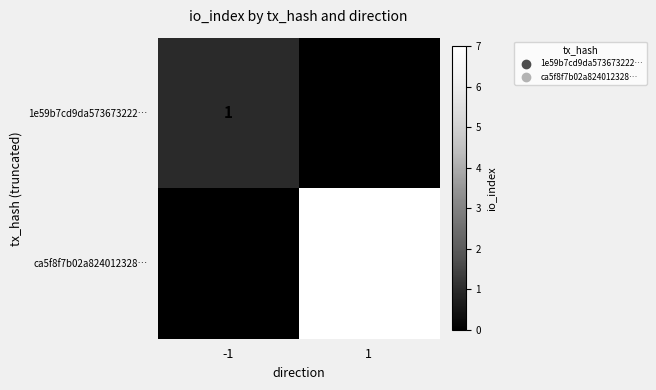

List the labels in order of ca5f8f7b02a824012328… value, largest first.

1, -1